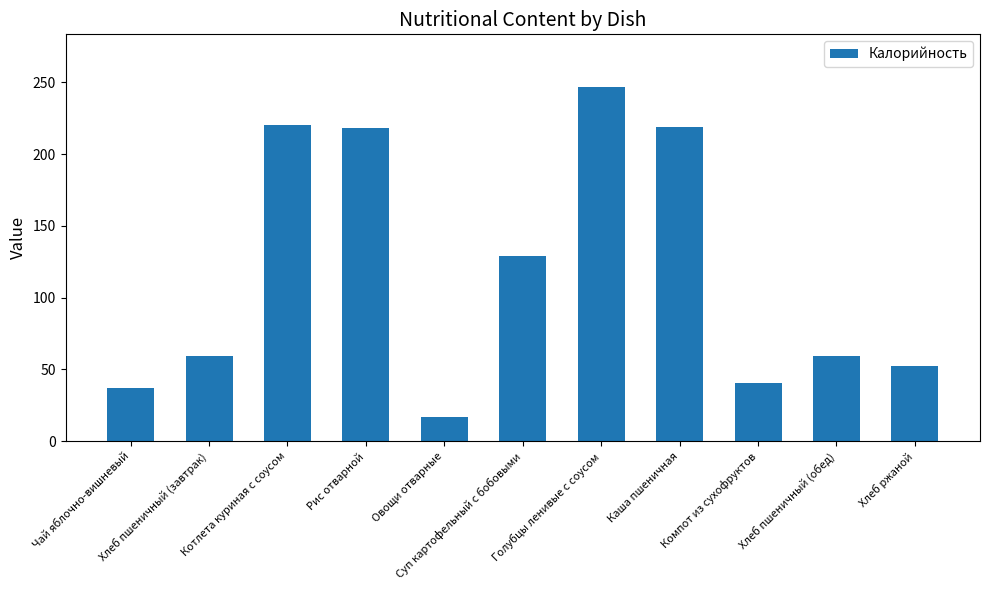

What is the average value?

118.1